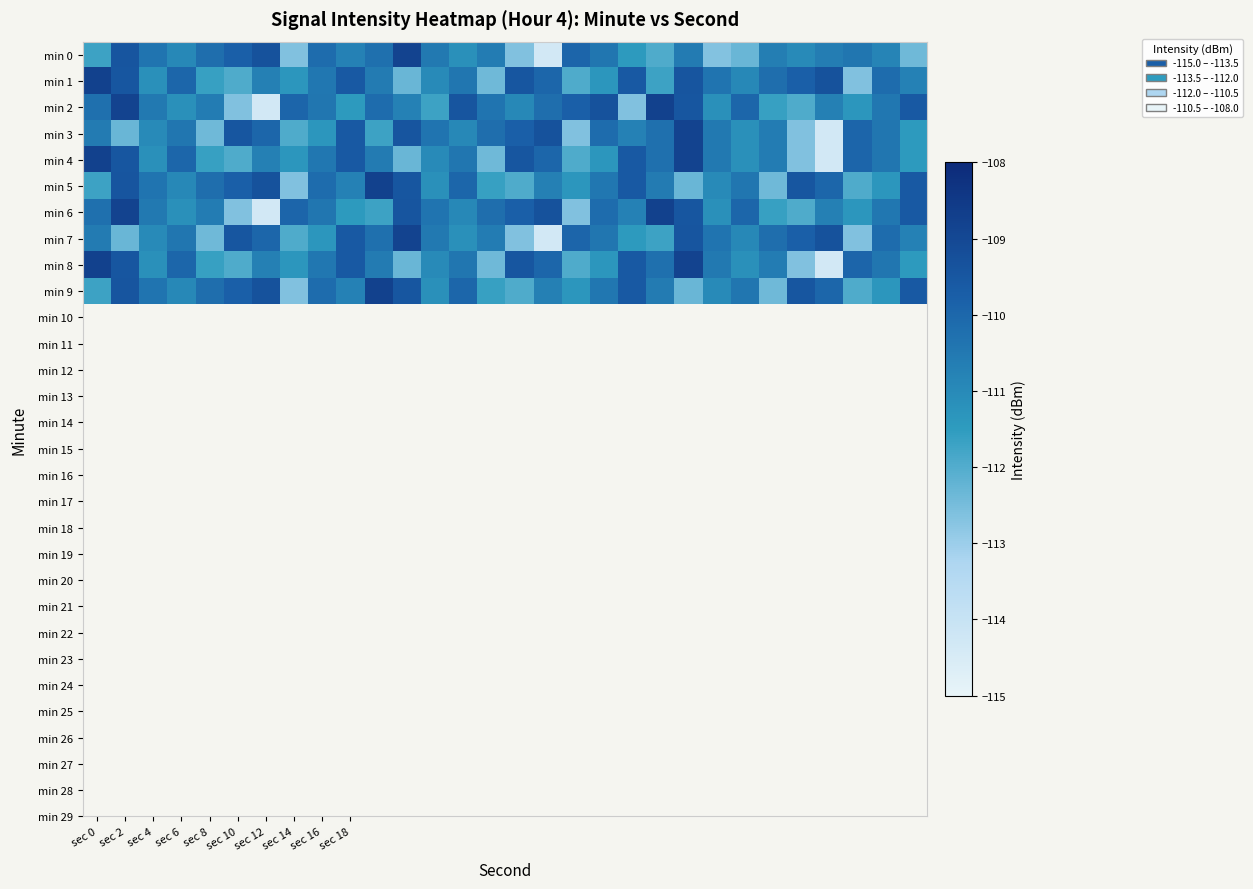

At which category is the sum across all series the highest?

sec 2